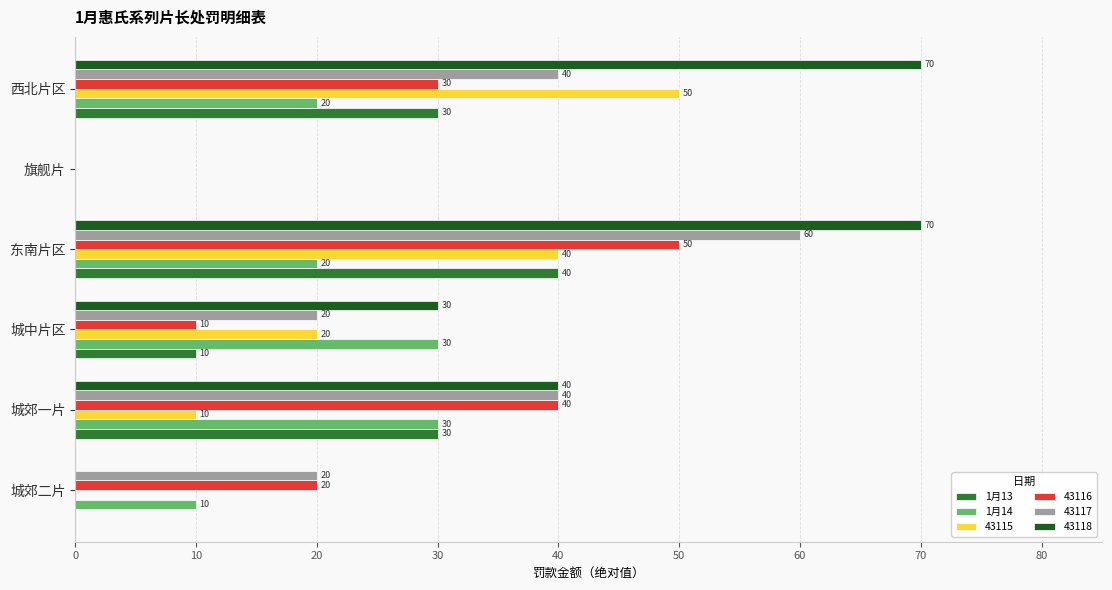

What is the highest value of the 43116 series?

50